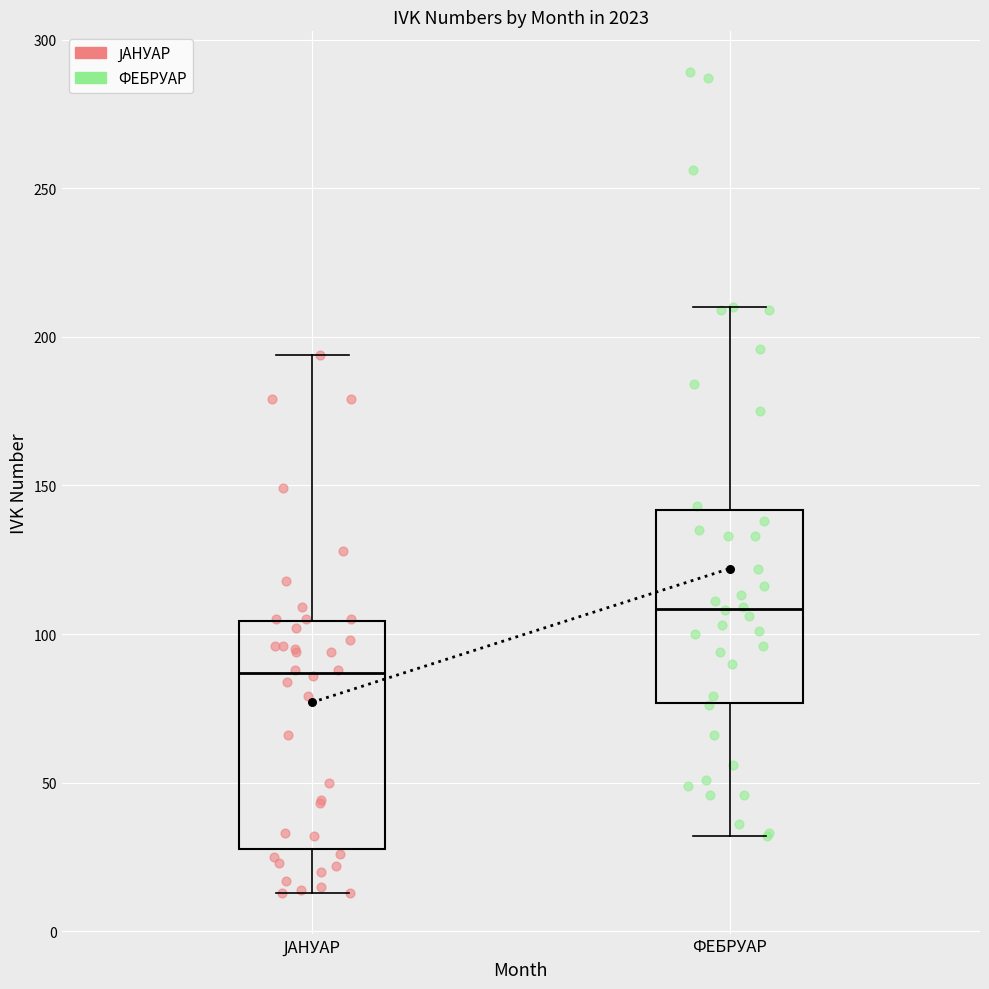

Reading left to right, read every box against the y-axis: the position of its median line, the range the box covers, and the ends of its whiskers. The values are not printed on the chart, so give them approximately, as read against the axis.

ЈАНУАР: median 85, box 30 to 105, whiskers 15 to 195
ФЕБРУАР: median 110, box 75 to 140, whiskers 30 to 210